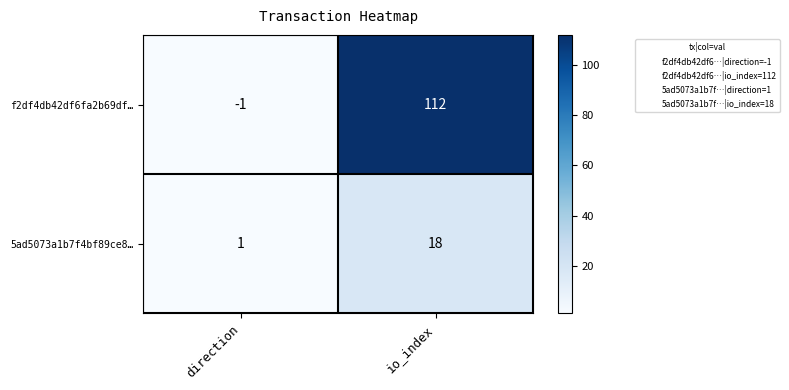

What is the average value of the f2df4db42df6fa2b69df… series?

56